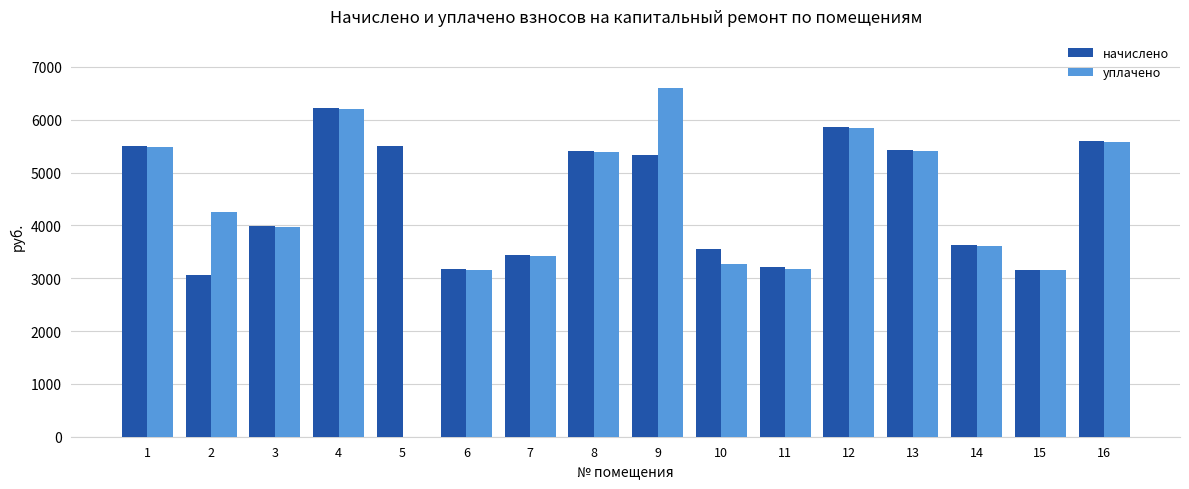

What is the highest value of the начислено series?

6229.9